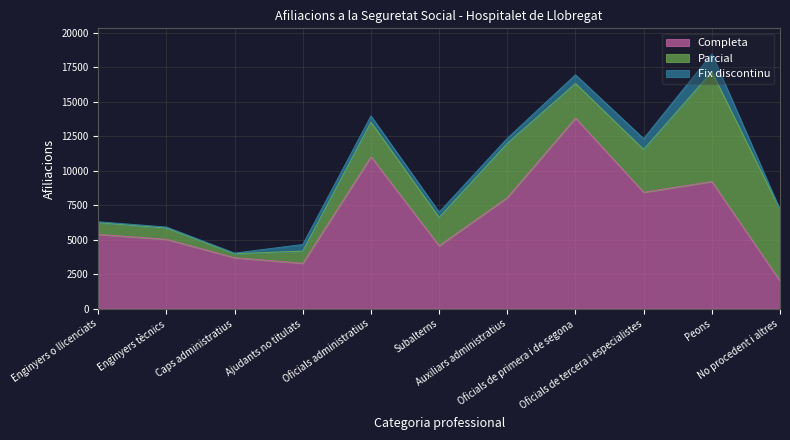

Is it true that Completa equals 3300 at Ajudants no titulats?

True